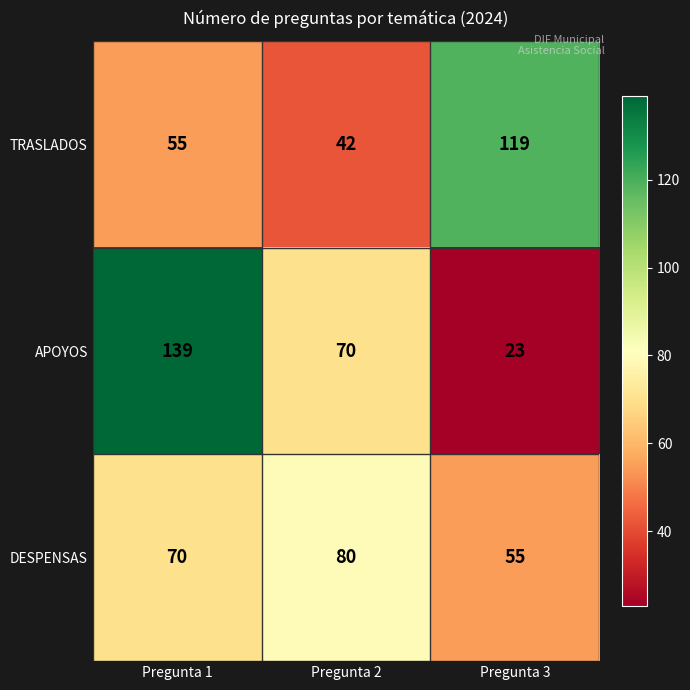

Which label corresponds to the smallest value in the chart?

Pregunta 3